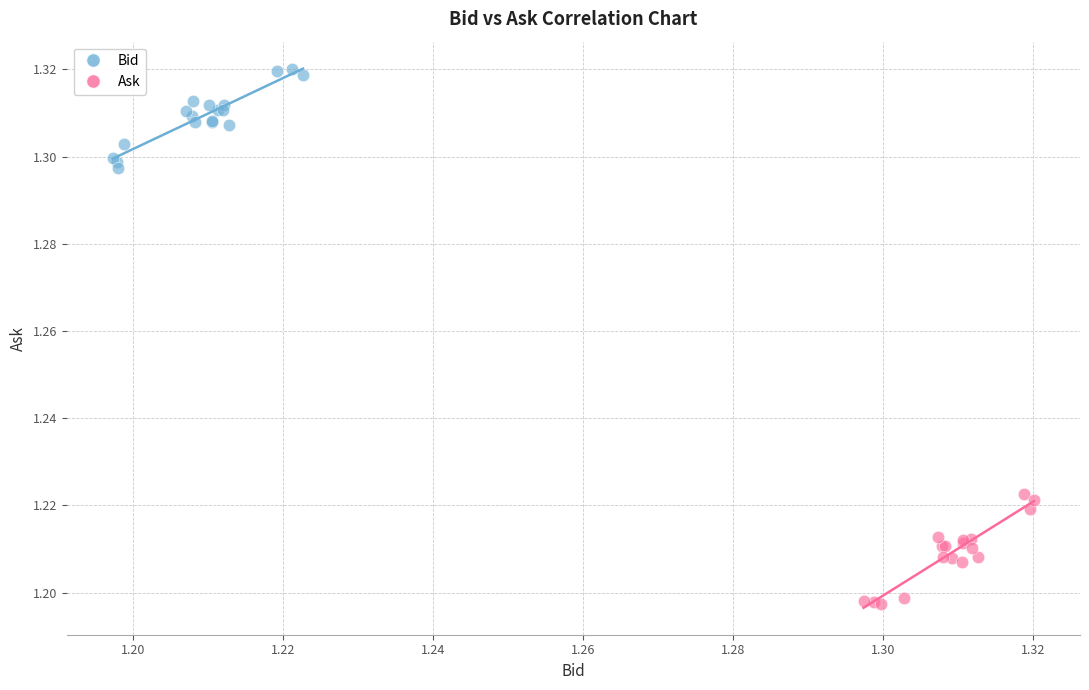

Which series has the widest spread of Y values?

Ask